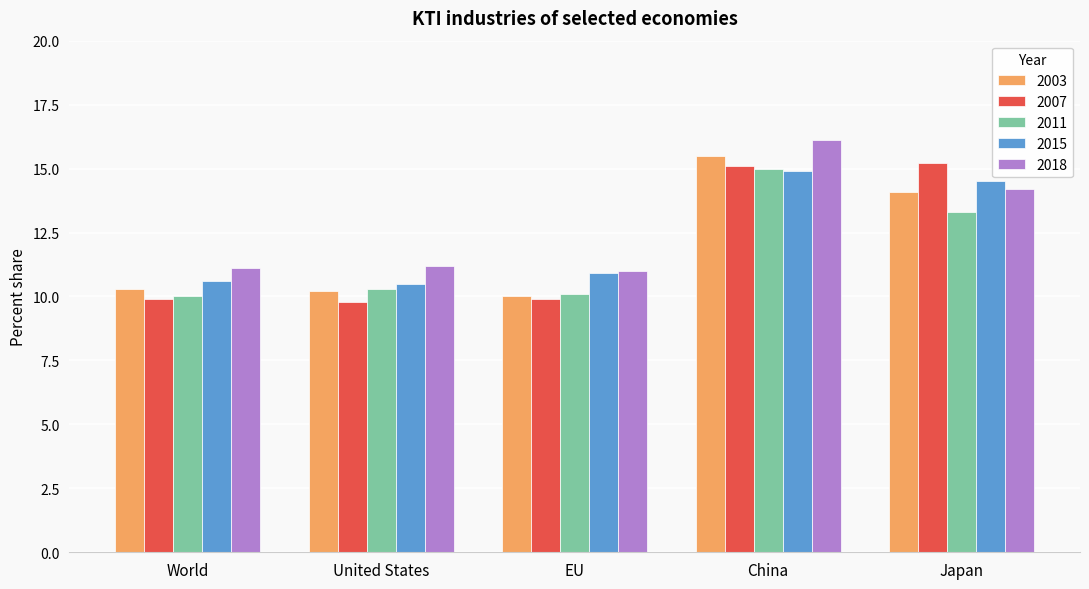

Reading left to right, transcribe all the data shown in this chart.

2003: 10.3	10.2	10.0	15.5	14.1
2007: 9.9	9.8	9.9	15.1	15.2
2011: 10.0	10.3	10.1	15.0	13.3
2015: 10.6	10.5	10.9	14.9	14.5
2018: 11.1	11.2	11.0	16.1	14.2